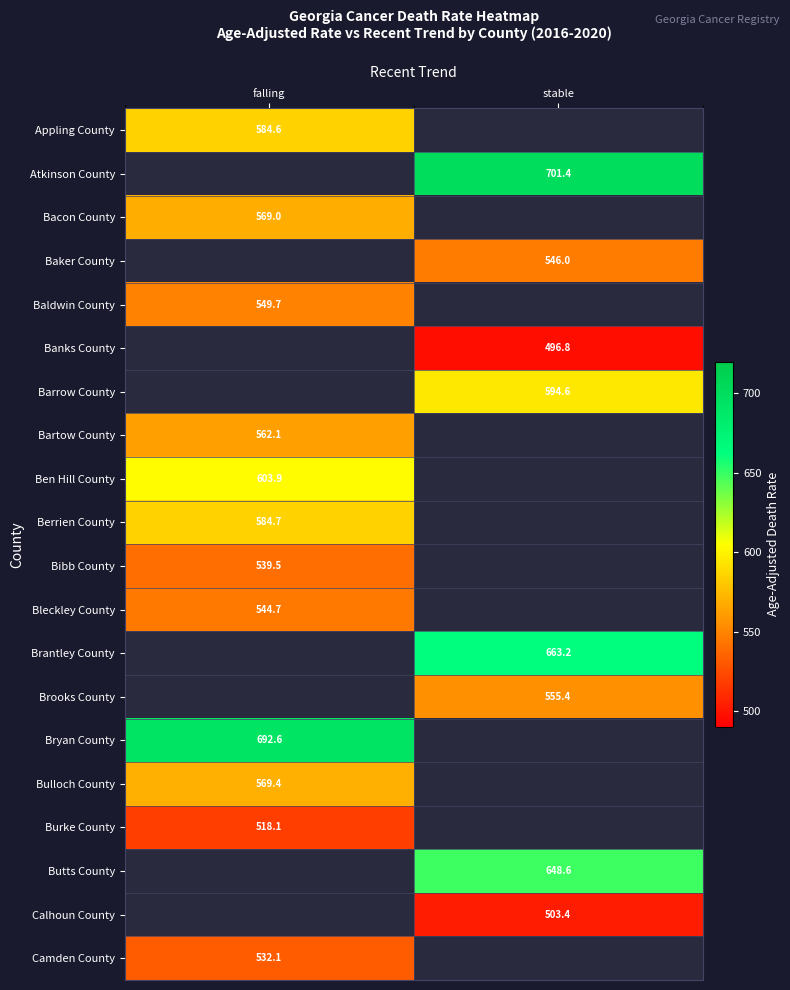

The value of Brantley County at stable is 663.2. True or false?

True